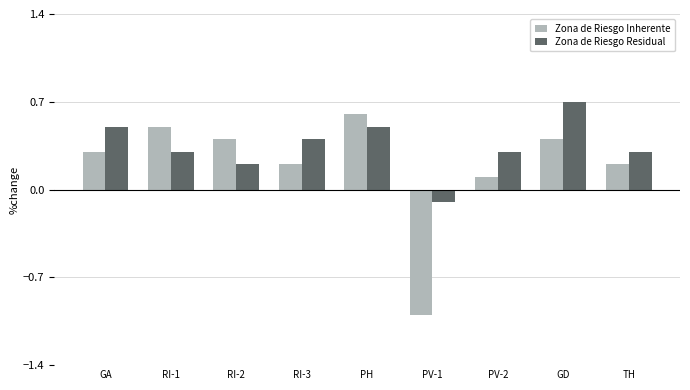

At which label does Zona de Riesgo Residual first exceed 0?

GA